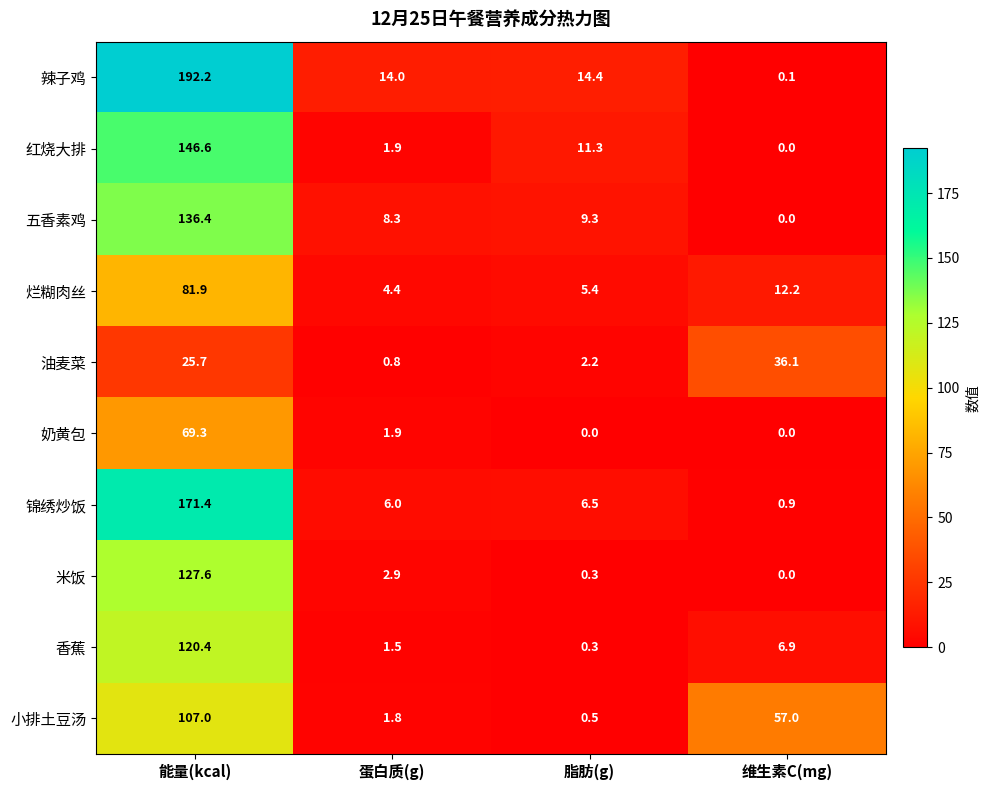

Rank the series by their maximum value, from highest to lowest.

辣子鸡, 锦绣炒饭, 红烧大排, 五香素鸡, 米饭, 香蕉, 小排土豆汤, 烂糊肉丝, 奶黄包, 油麦菜